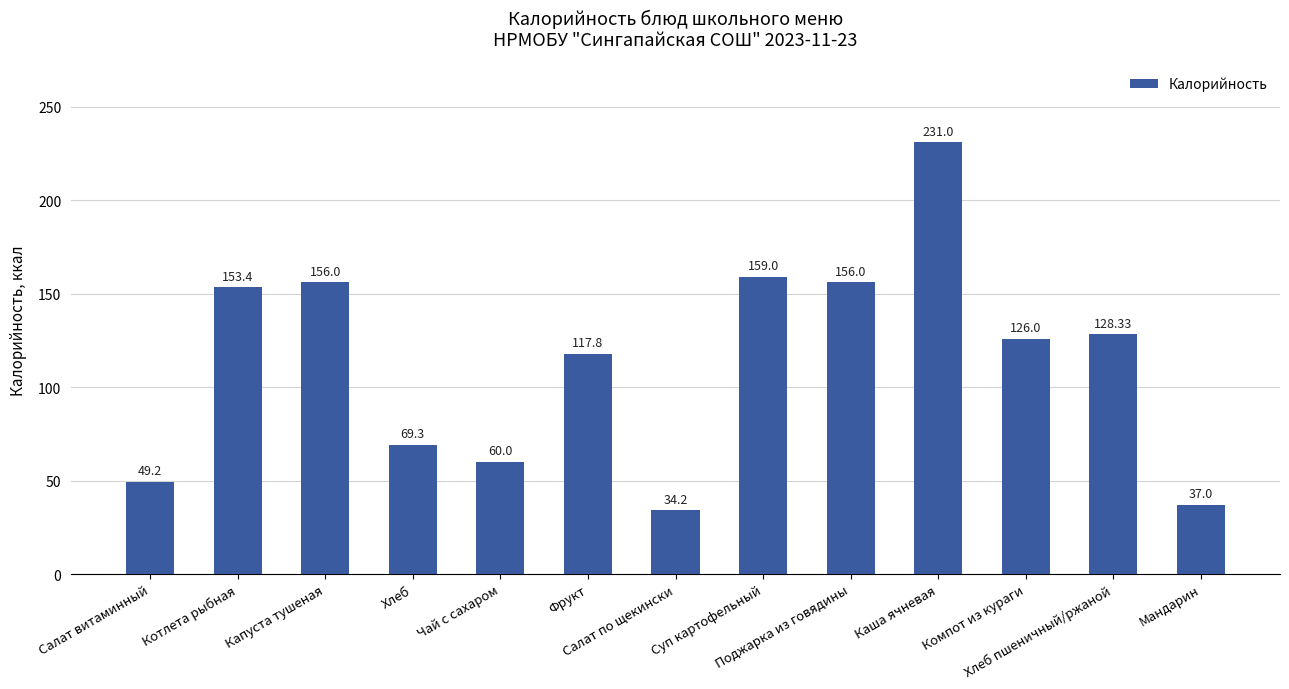

What is the minimum value shown in the chart?

34.2